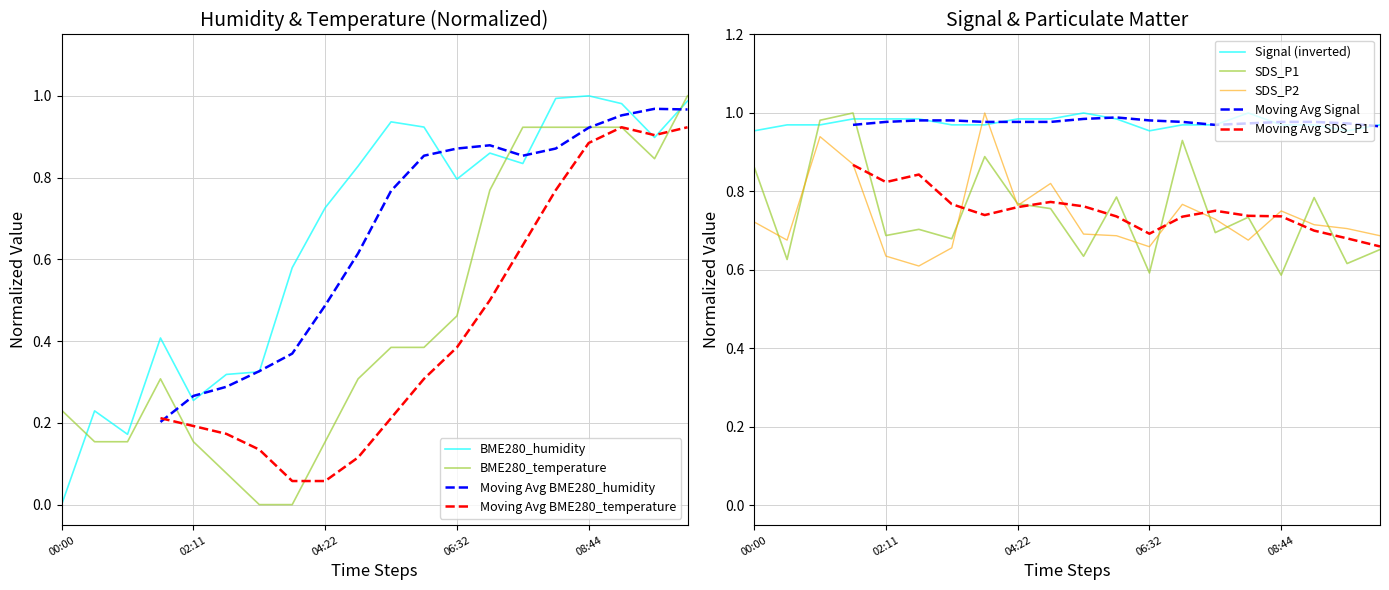

Is it true that BME280_humidity equals 1.3 at 18?

False